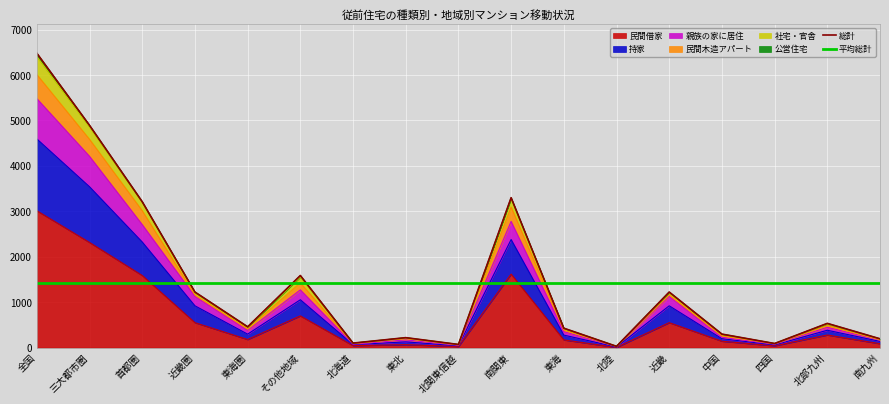

The 民間木造アパート series shows 216 at 東北. True or false?

True